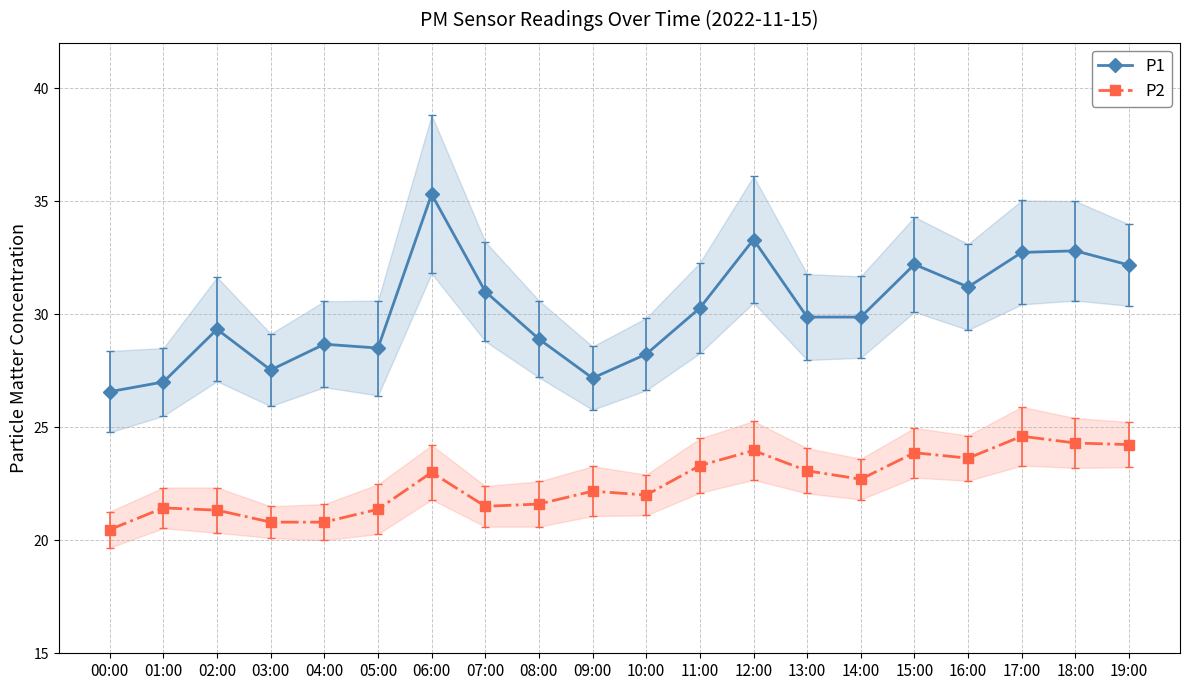

What are all the series names shown in the legend?

P1, P2